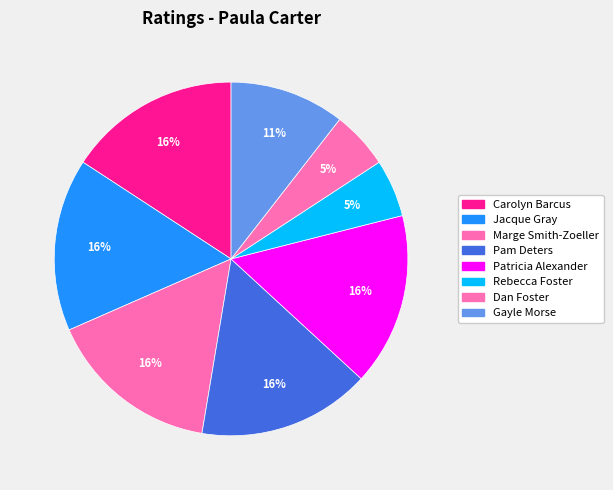

To the nearest percent, what portion does Rebecca Foster represent?

5%